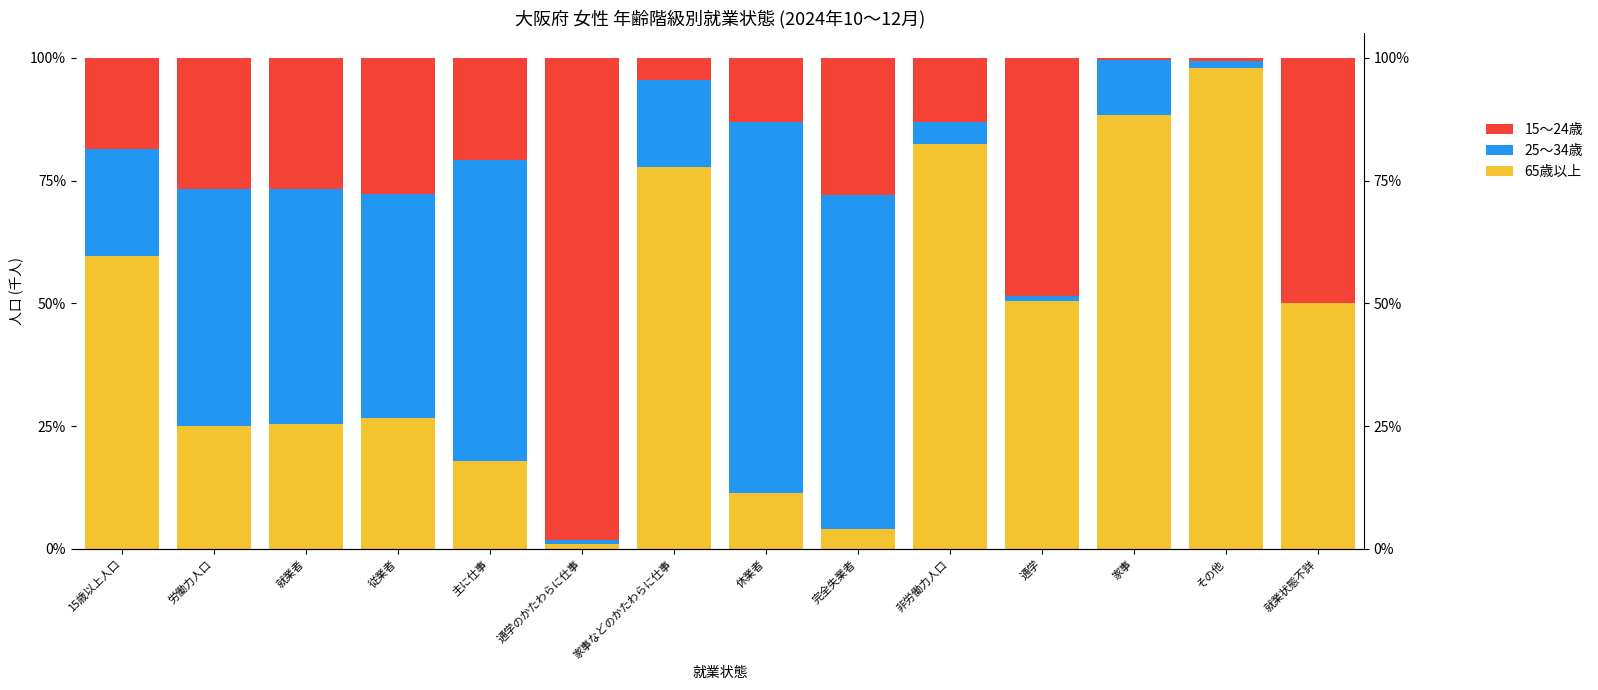

Where is 65歳以上 nearest to the value 49?

就業状態不詳